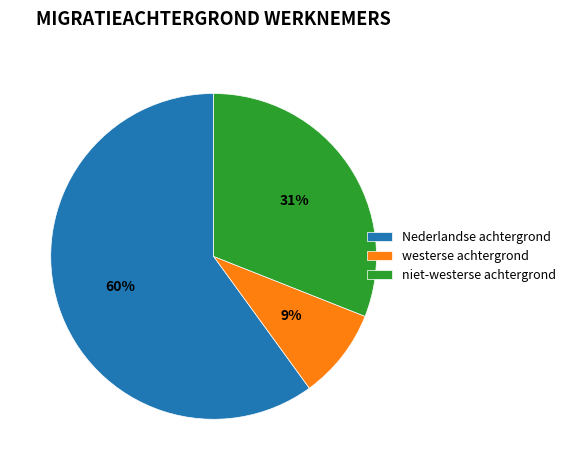

Does Nederlandse achtergrond account for over 50% of the chart?

Yes